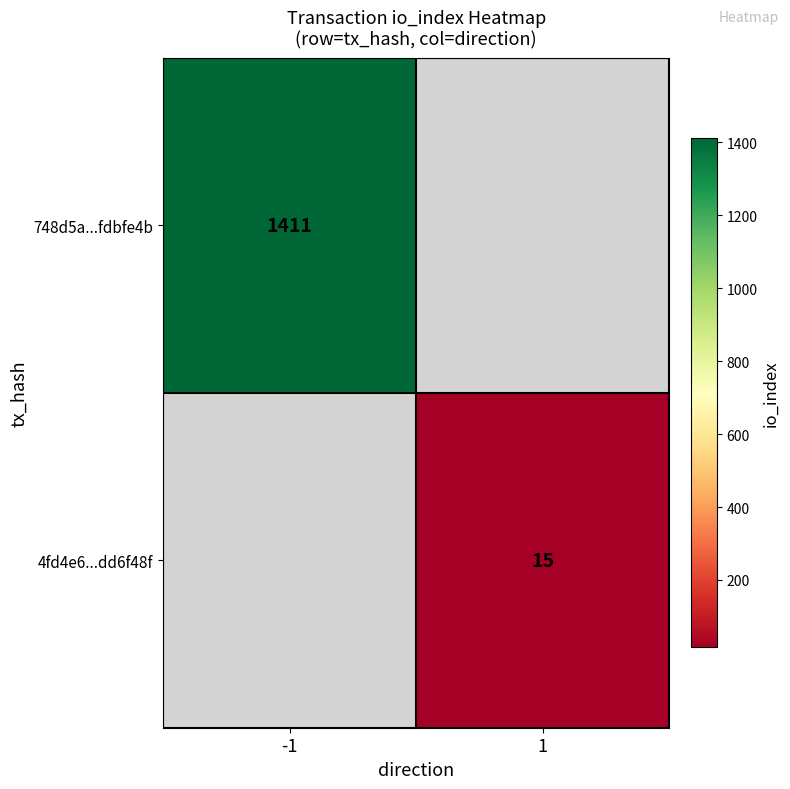

True or false: 748d5a...fdbfe4b has a value of 553.0 at -1.

False